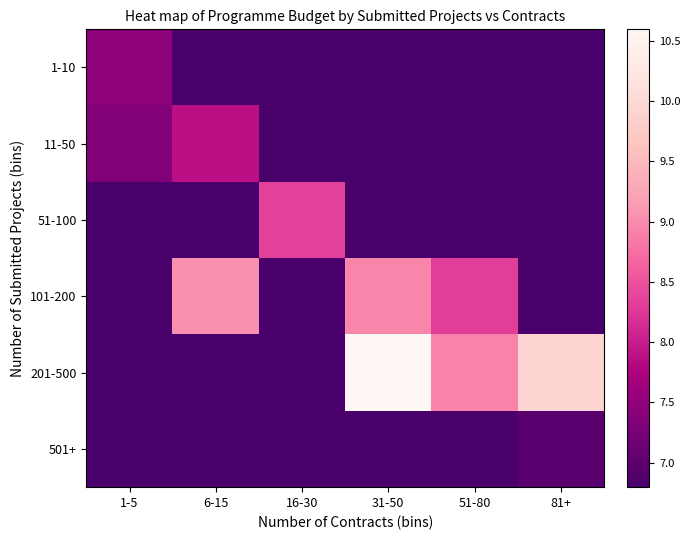

Which label corresponds to the largest value in the chart?

31-50